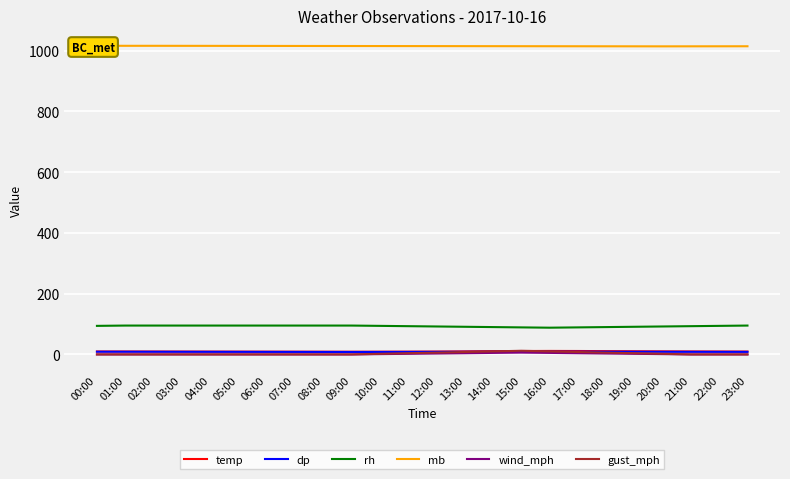

How many lines are shown in the chart?

6